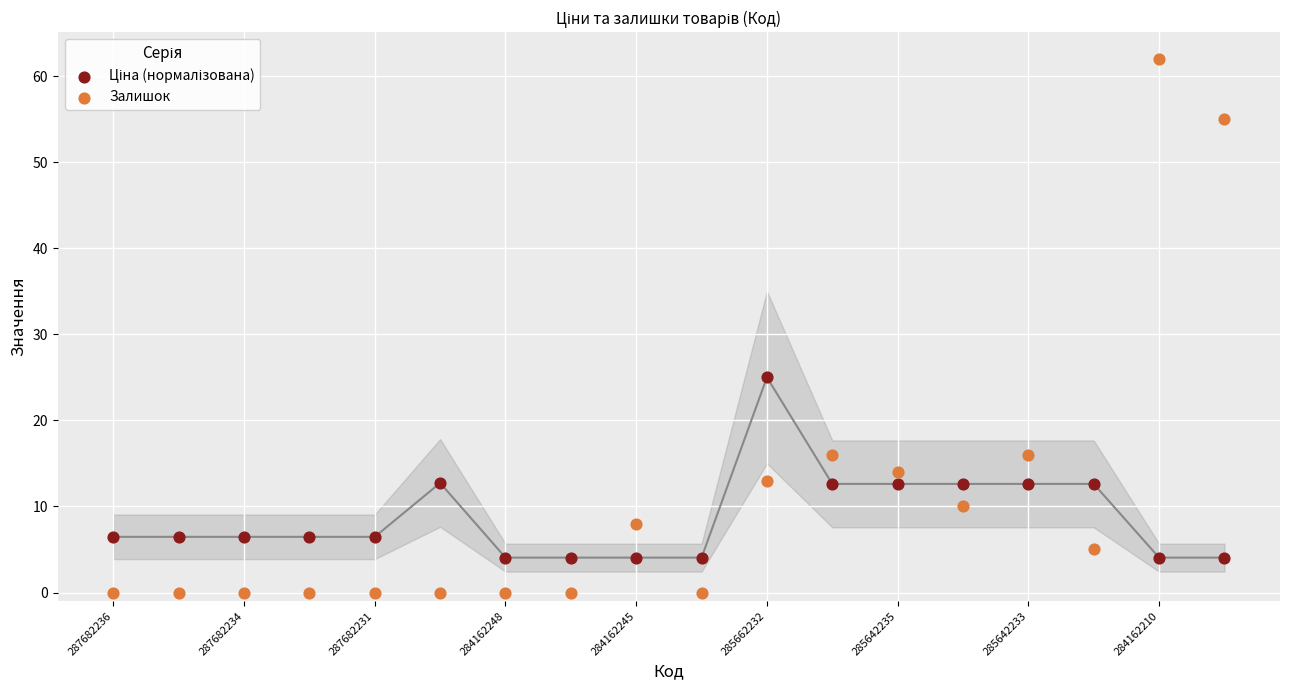

Which series reaches the maximum Y coordinate?

Залишок